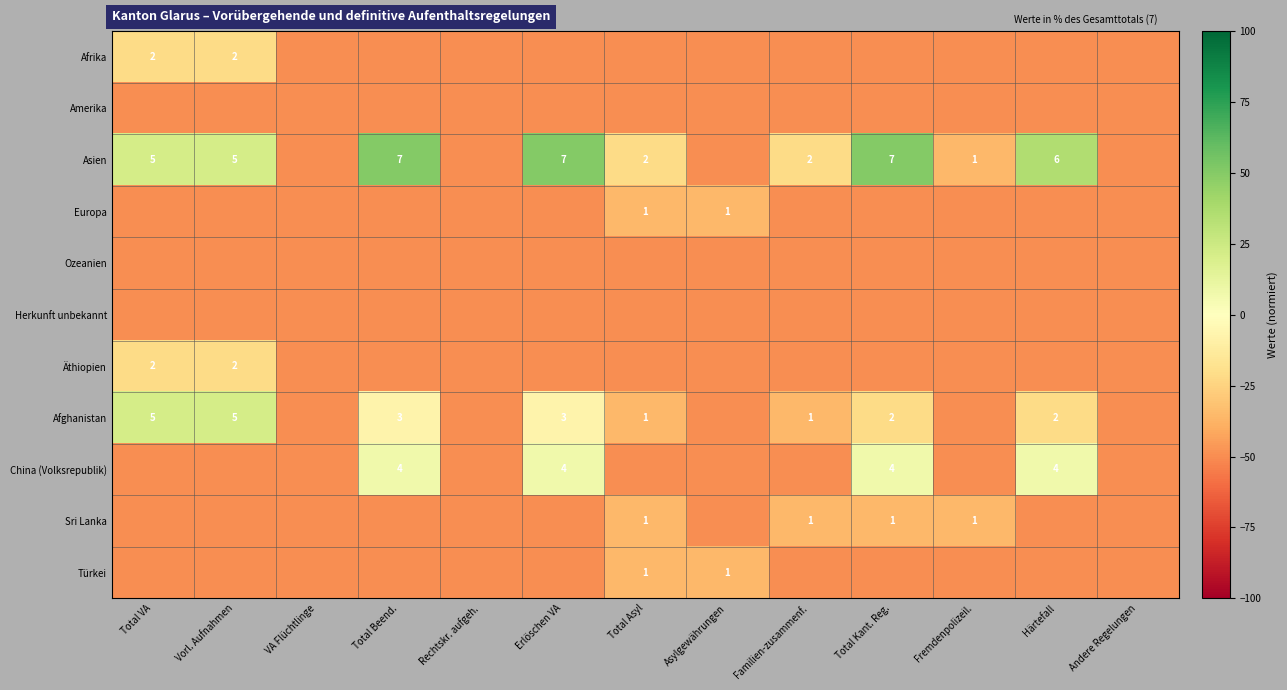

What is the maximum value shown in the chart?

50.0